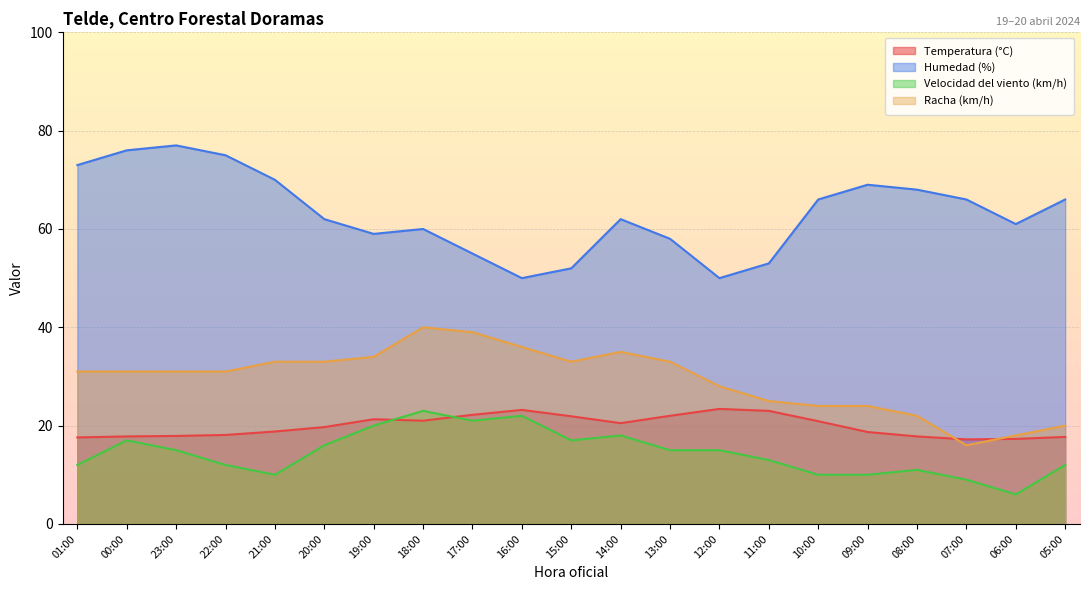

Which category has the lowest value in the Temperatura (°C) series?

07:00